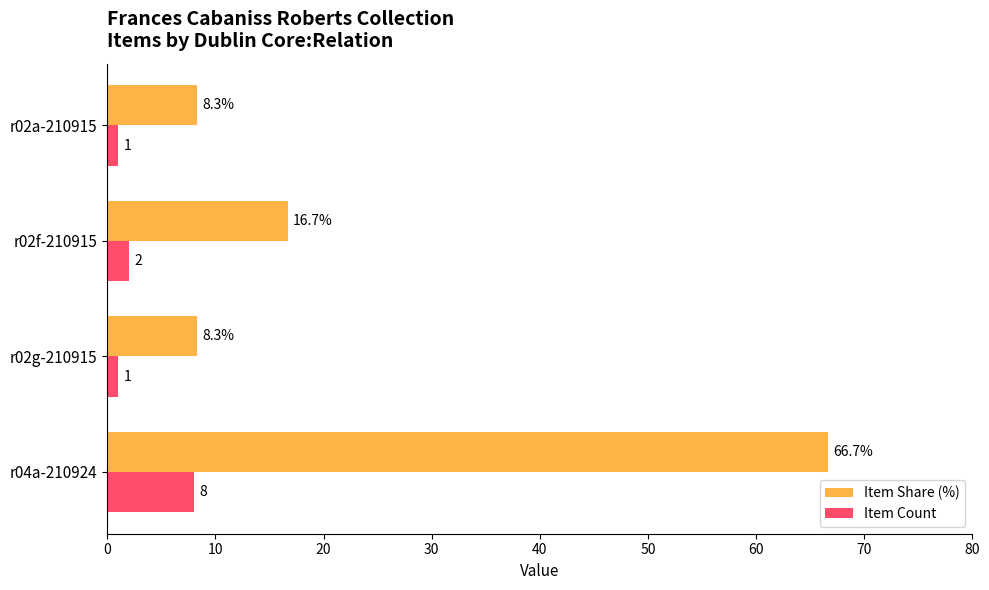

List the series in order of their peak value, highest first.

Item Share (%), Item Count